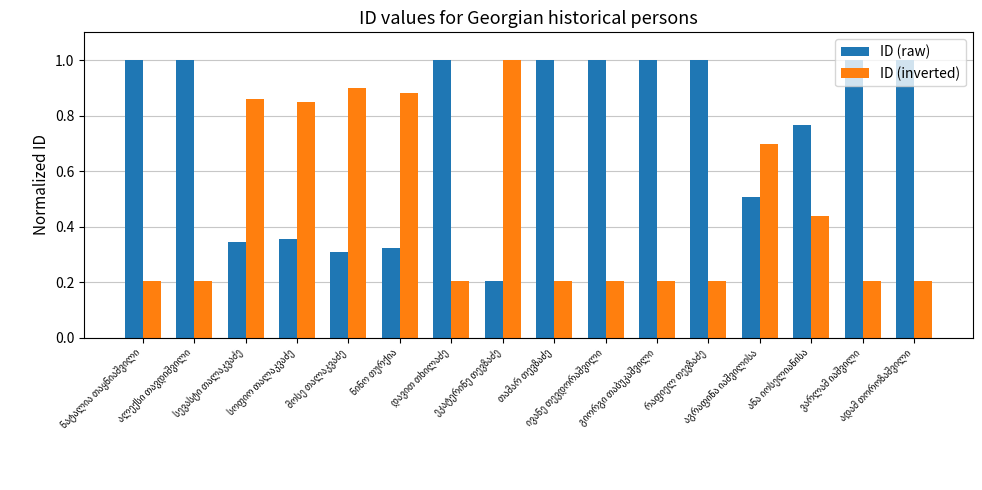

Rank the series by their average value, from lowest to highest.

ID (inverted), ID (raw)